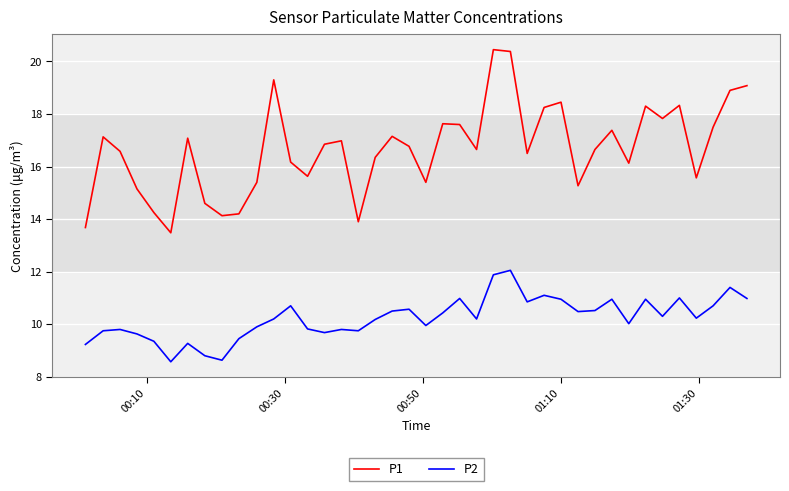

Which series has the largest total across all categories?

P1